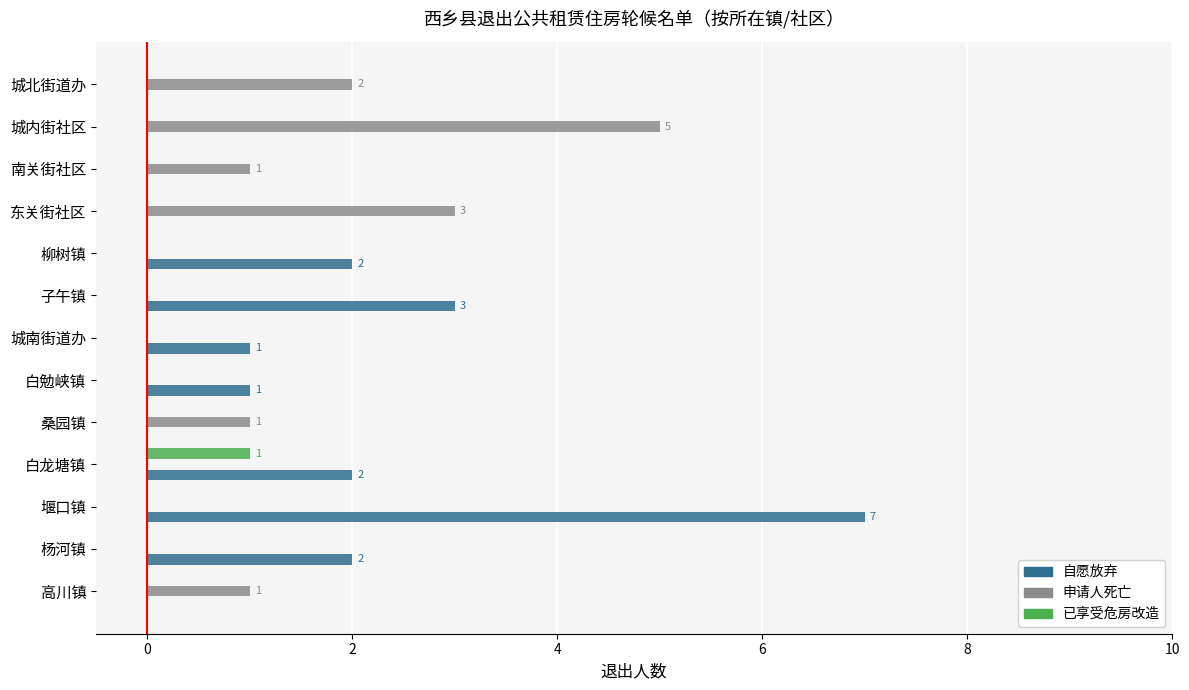

How many data points does each series have?

13